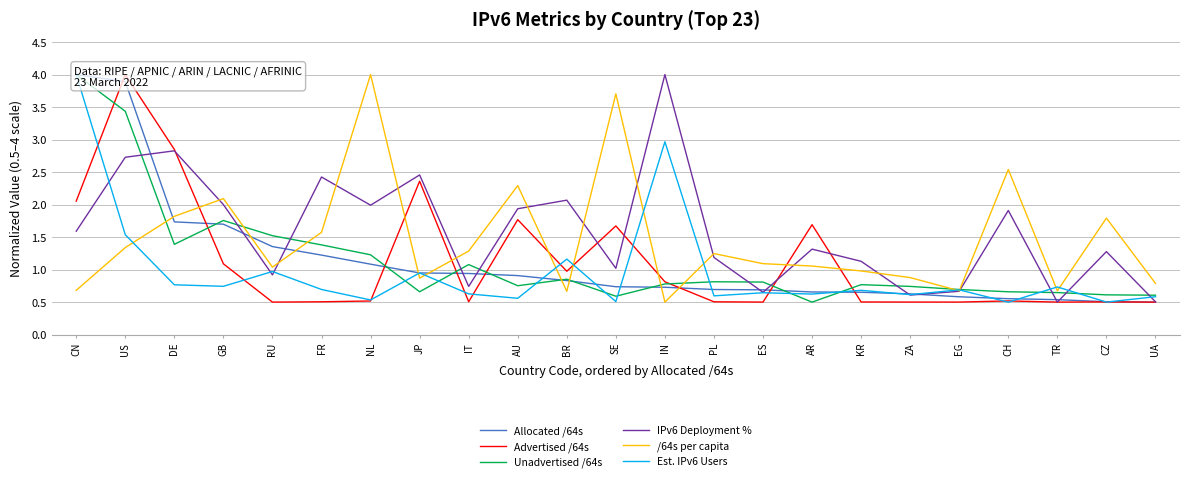

What is the spread (max minus min) of values at AR?

1.2